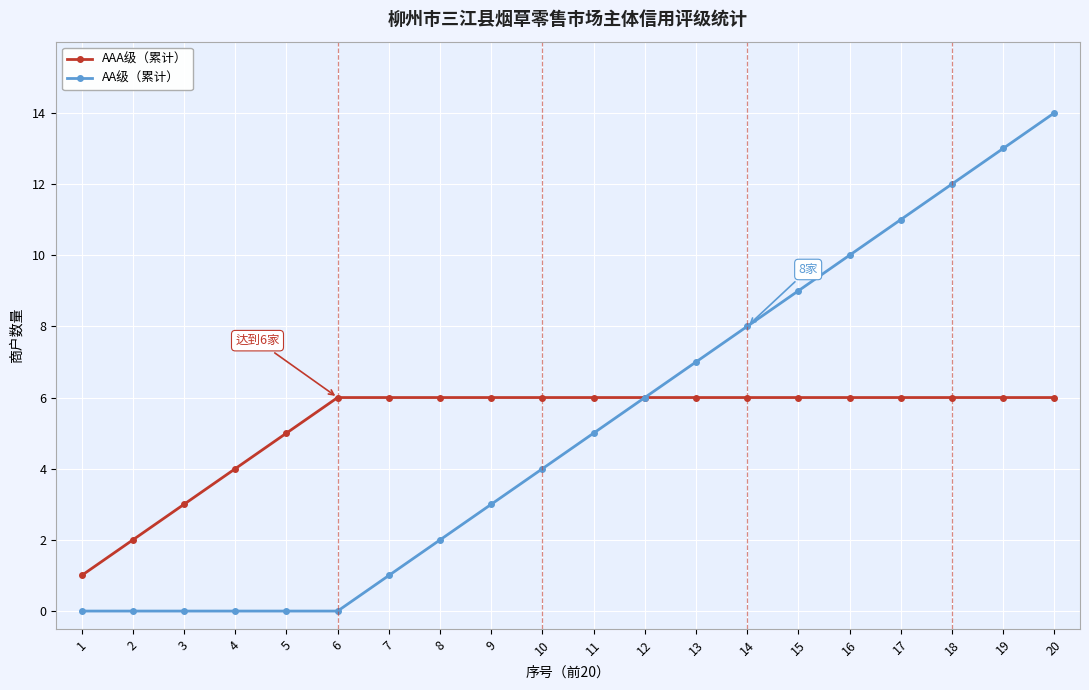

Which series has the largest range (max minus min)?

AA级（累计）